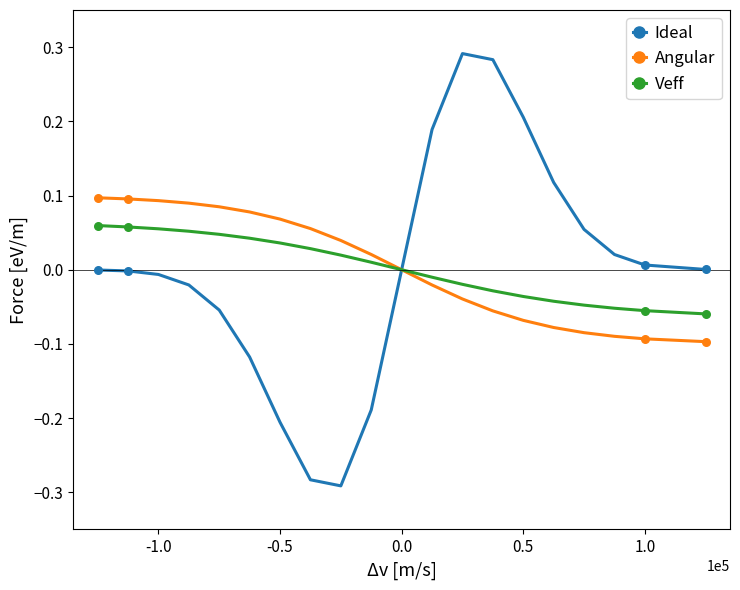

Which series has the largest range (max minus min)?

Ideal